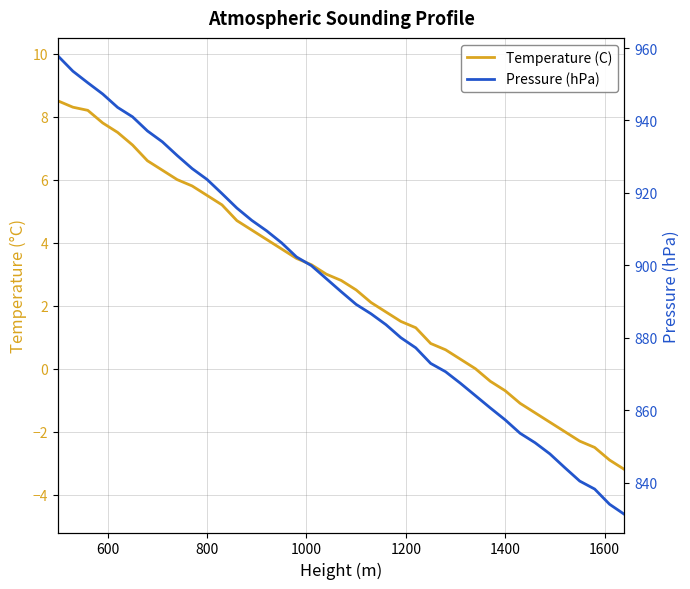

How many data points in Temperature (C) are above 2?

22